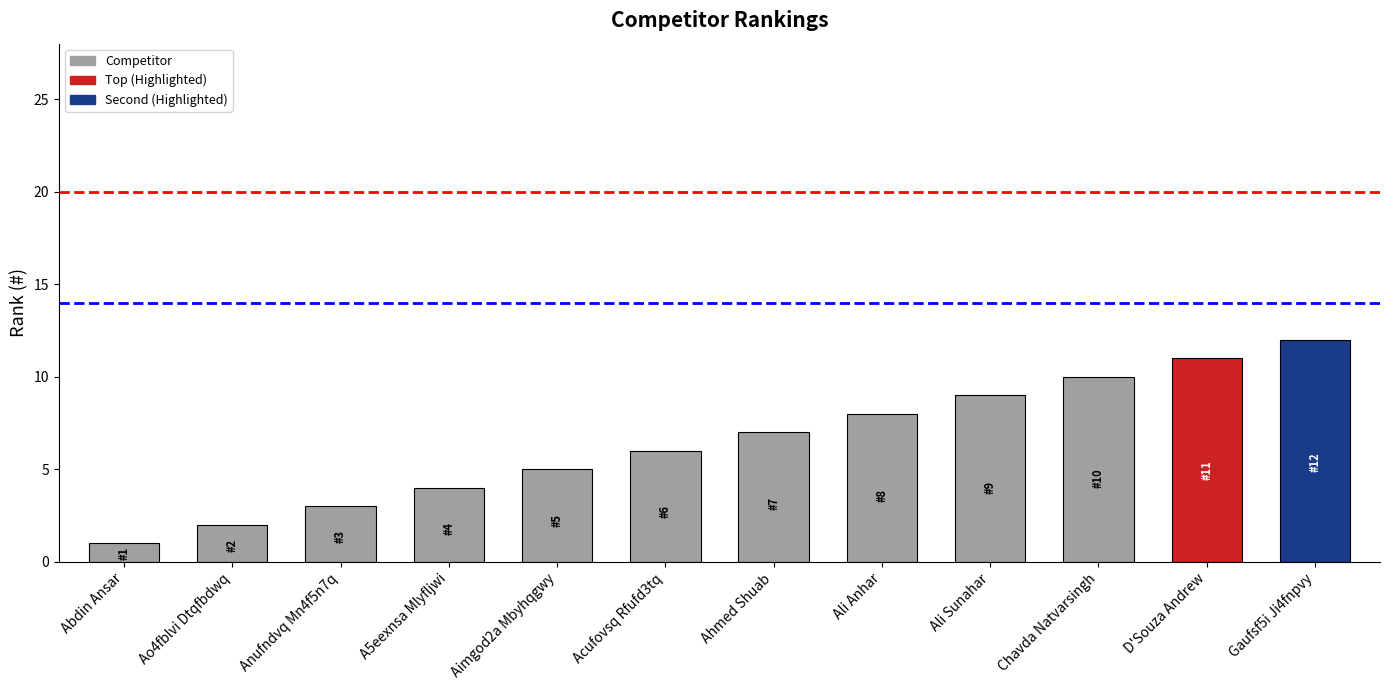

True or false: the data shows 1 at Abdin Ansar.

True